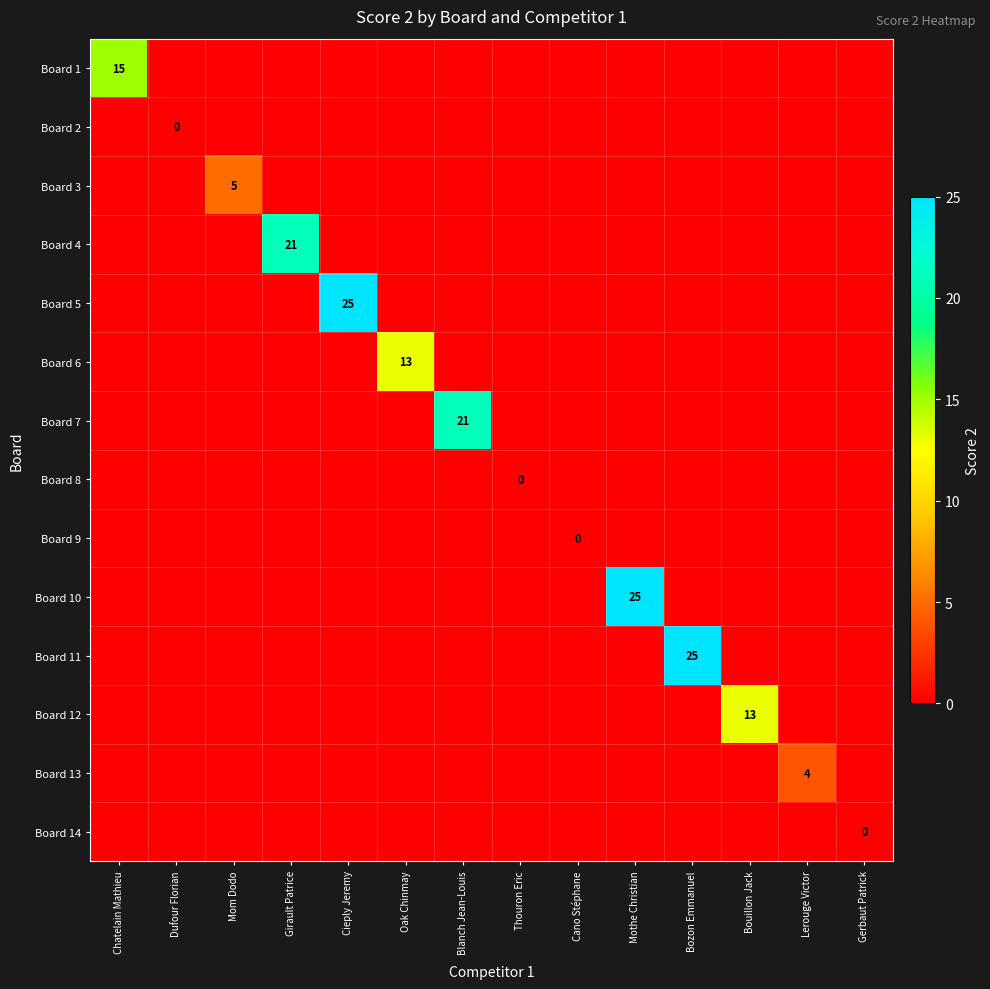

At which label does Board 13 reach its peak?

Lerouge Victor